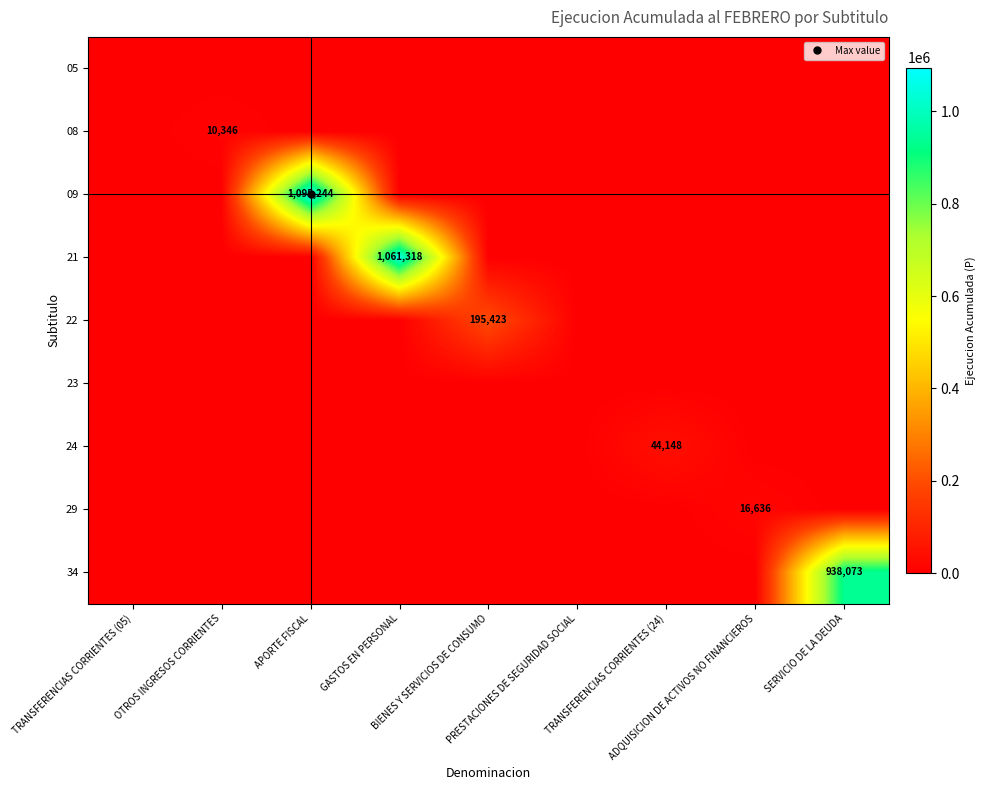

At how many categories does at least one series exceed 745536?

3